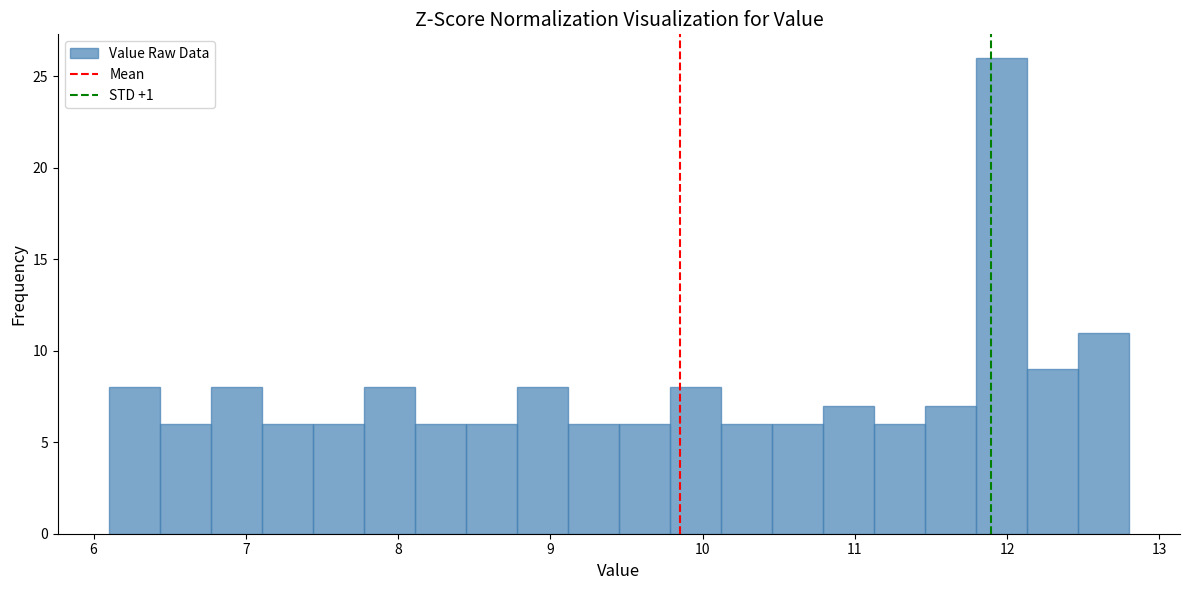

Around what value on the x-axis is the tallest bar? Give the approximate position of its centre, as read against the axis.

12.0